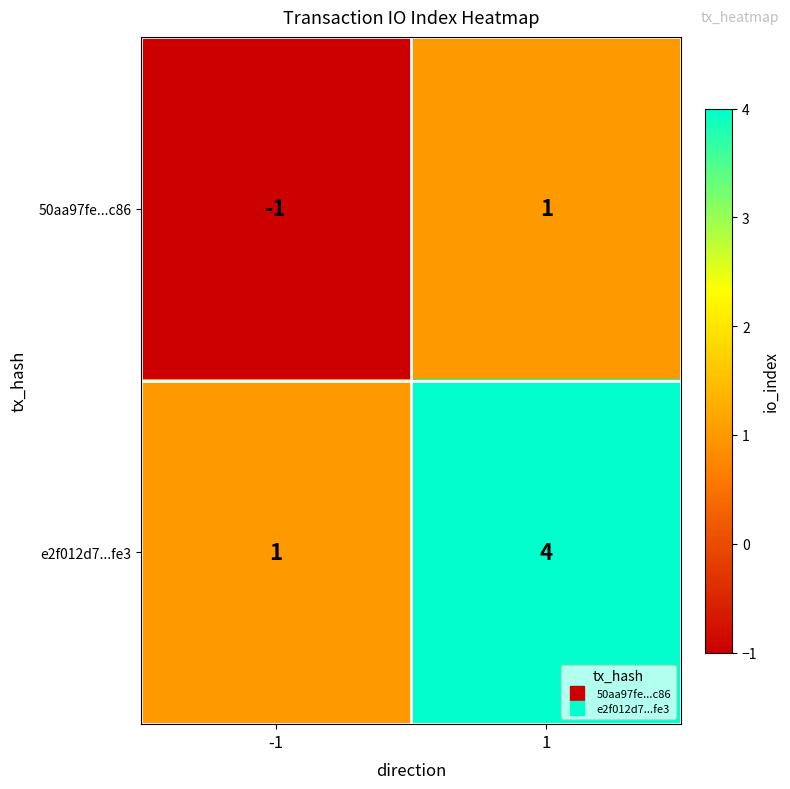

Is it true that 50aa97fe...c86 equals 1 at 1?

True